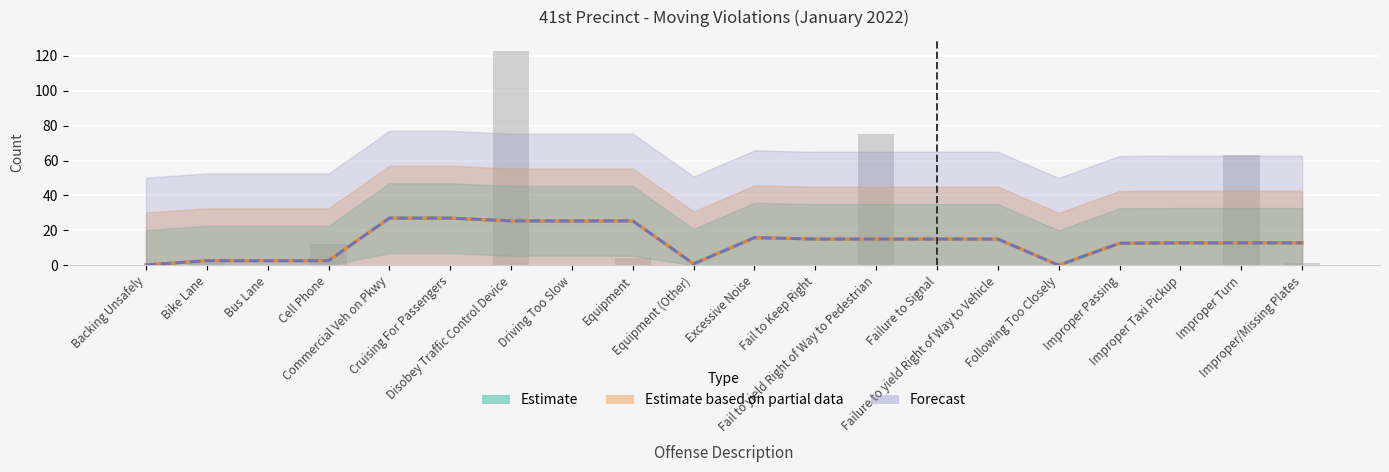

What are all the series names shown in the legend?

Estimate, Estimate based on partial data, Forecast